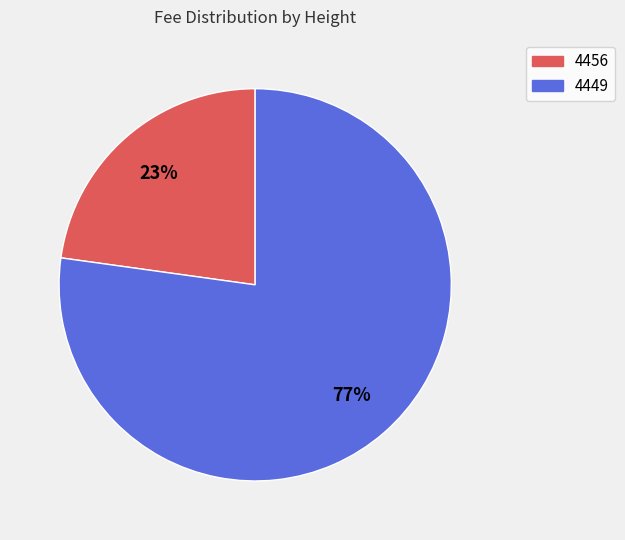

To the nearest percent, what portion does 4456 represent?

23%